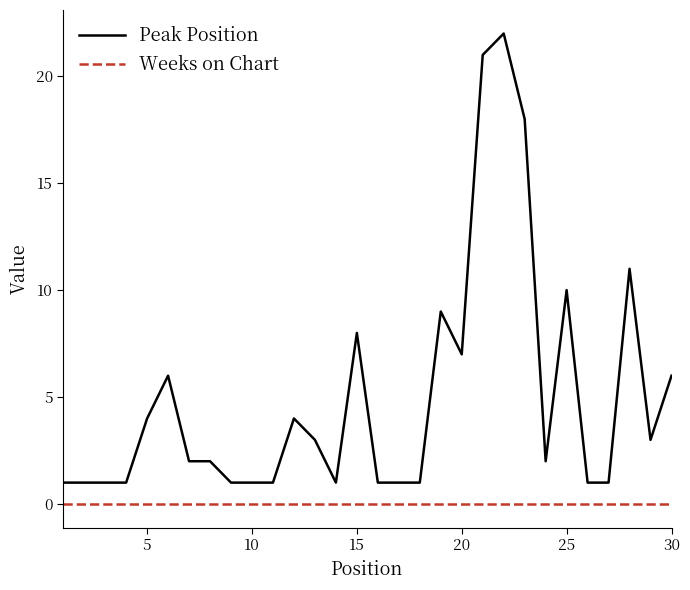

Which series has the widest spread of values?

Peak Position